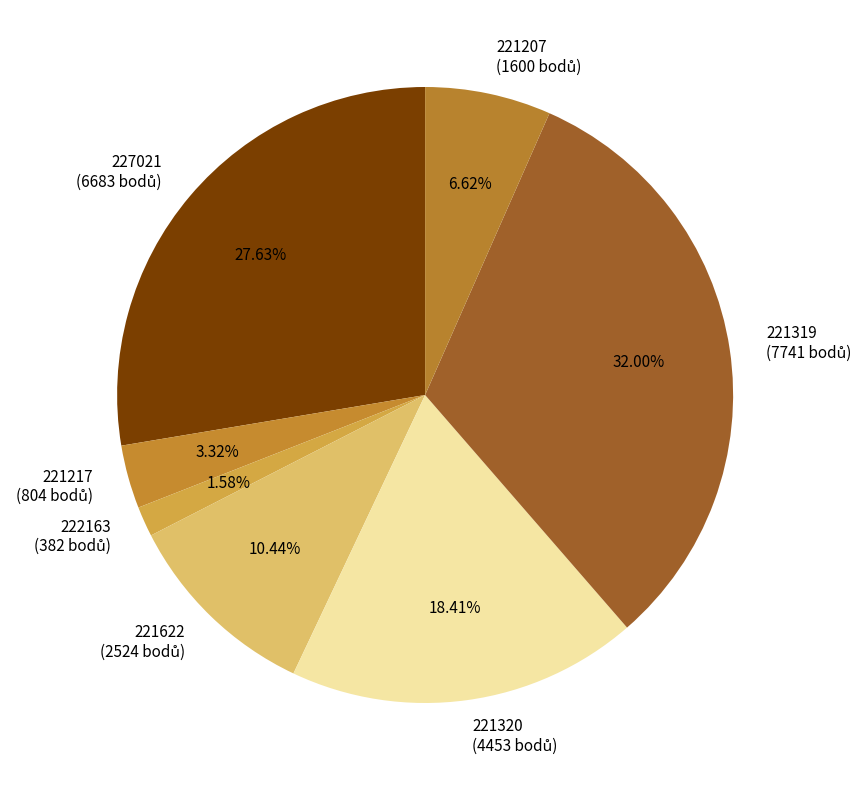

The 221320 slice represents 18% of the pie. True or false?

True